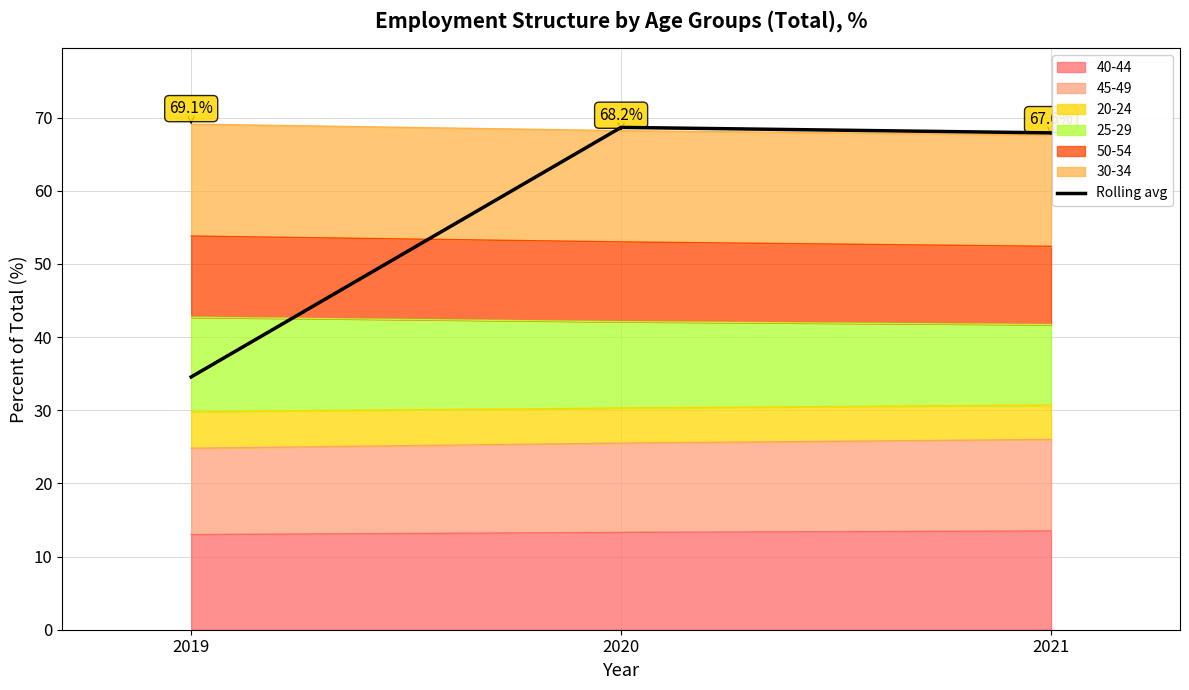

How many lines are shown in the chart?

1